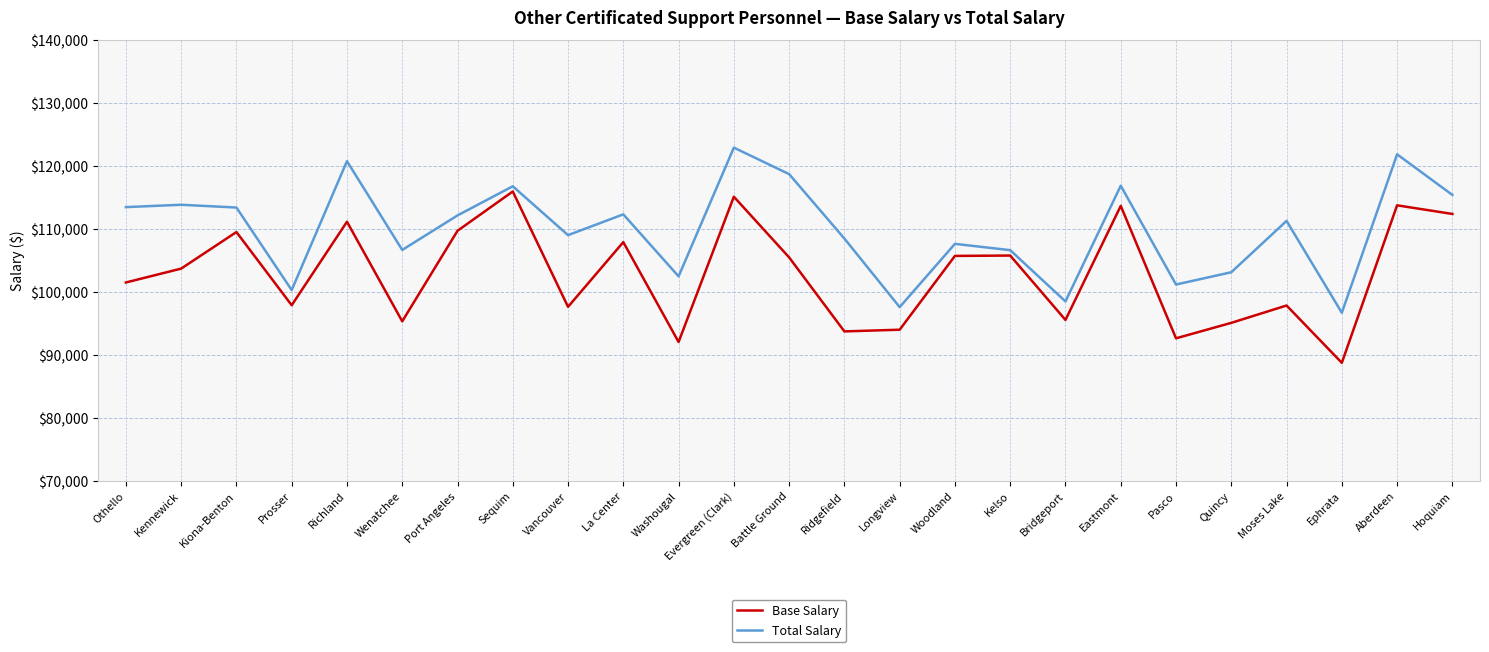

True or false: Total Salary has more than 1 interior local peaks.

True